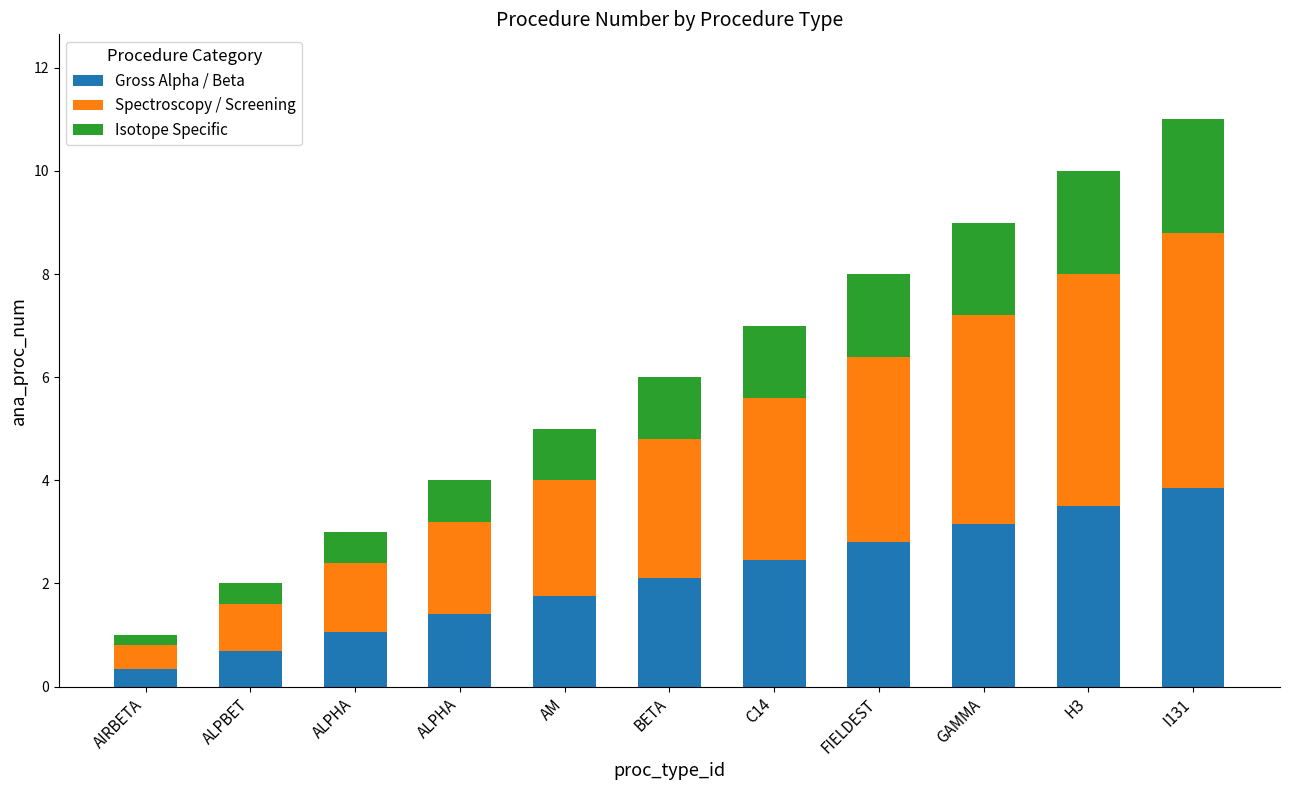

How many data points in Gross Alpha / Beta are less than 2?

5